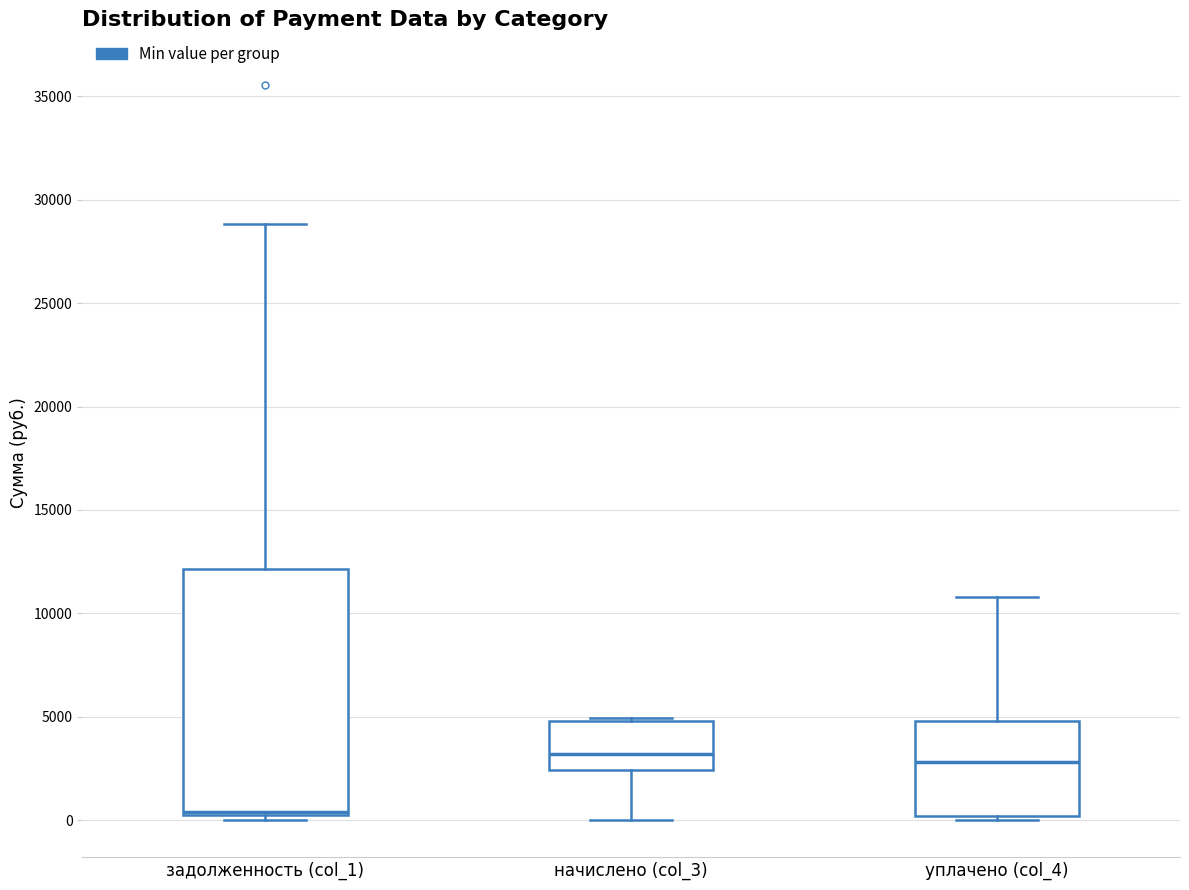

Which box's median line is the lowest?

задолженность (col_1)